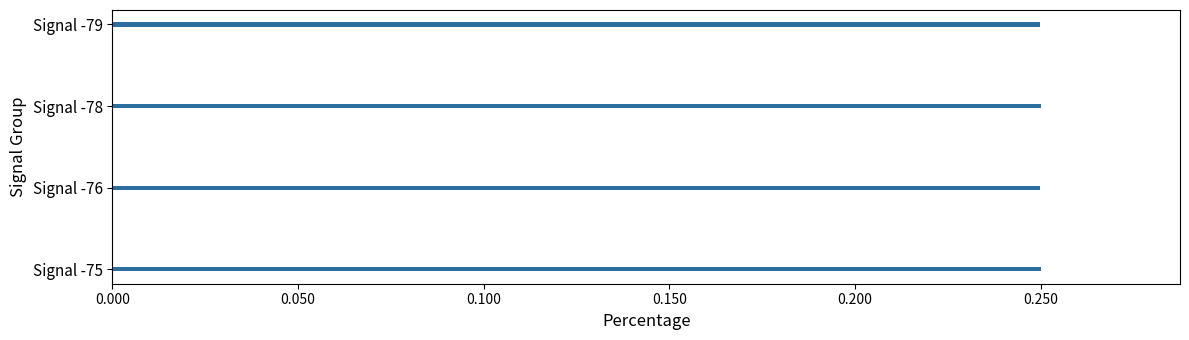

Count the values in the range 0 to 1.

4